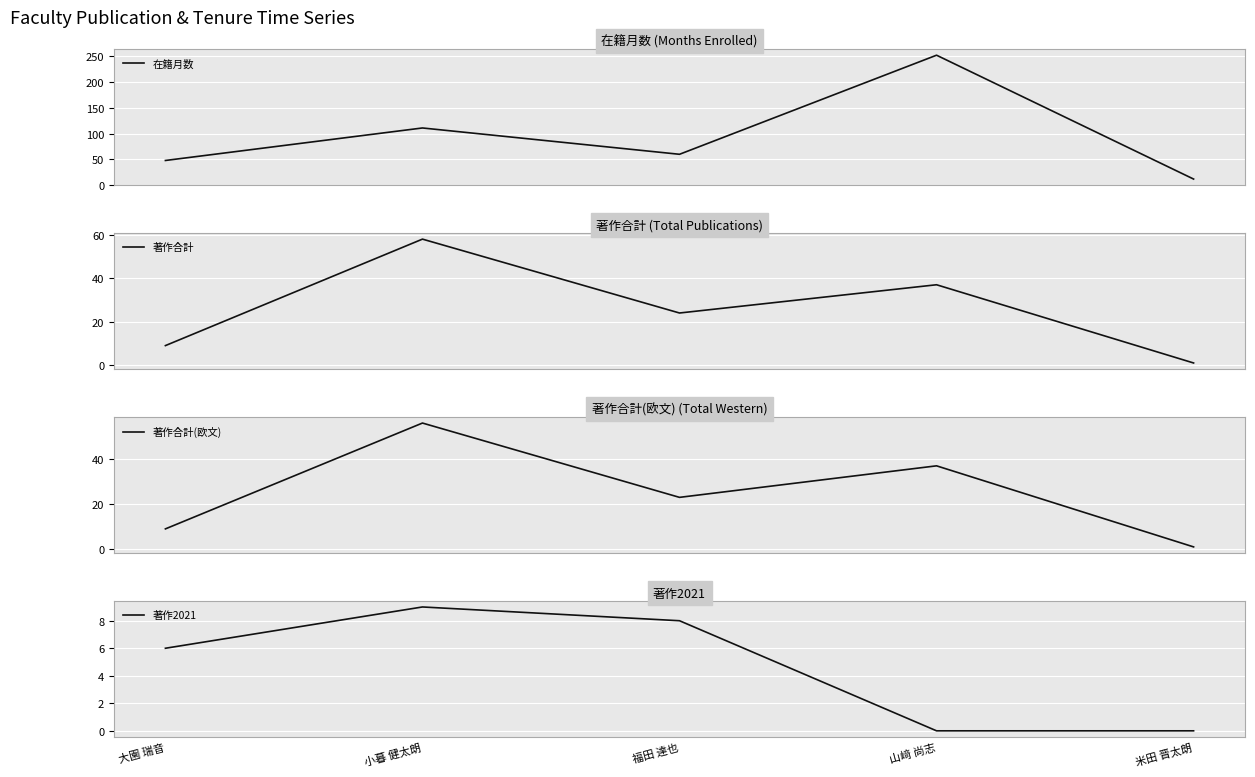

The 著作2021 series shows 5 at 山﨑 尚志. True or false?

False